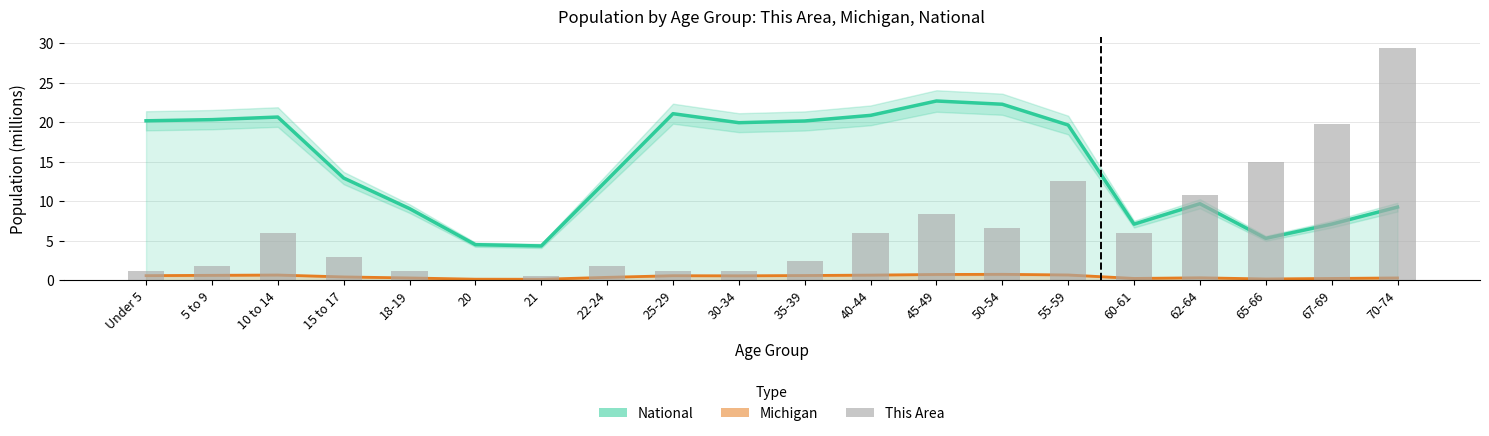

At which label is the value closest to 14?

65-66